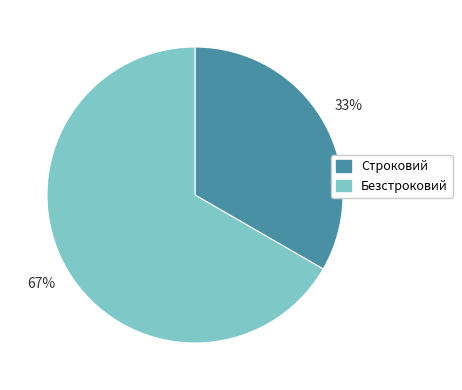

The Строковий slice represents 39% of the pie. True or false?

False